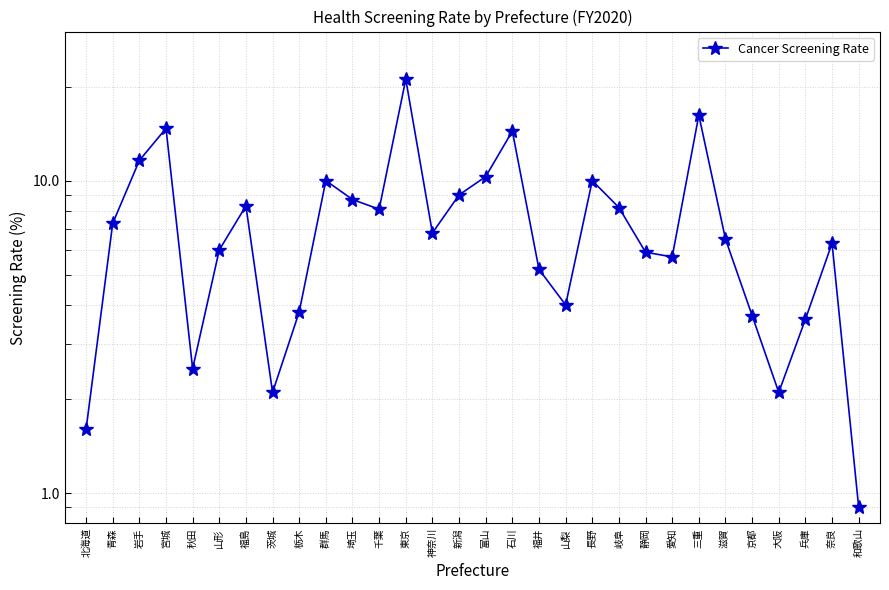

What is the value of the 7th point from the left?

8.3